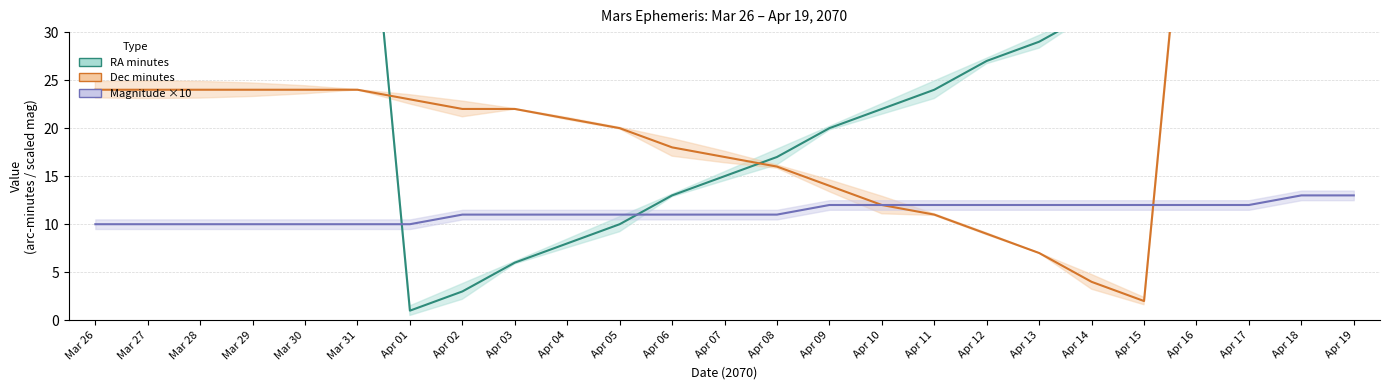

What position from the left is Mar 26?

1